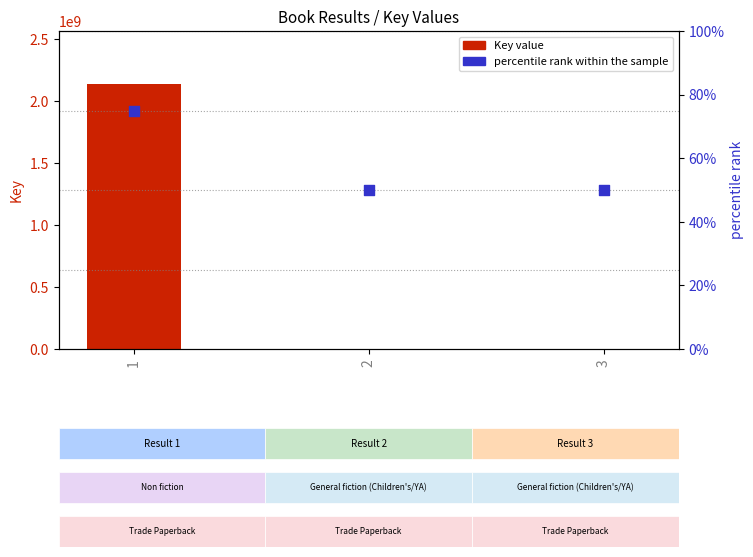

What is the total value across all series at 2?

1945606